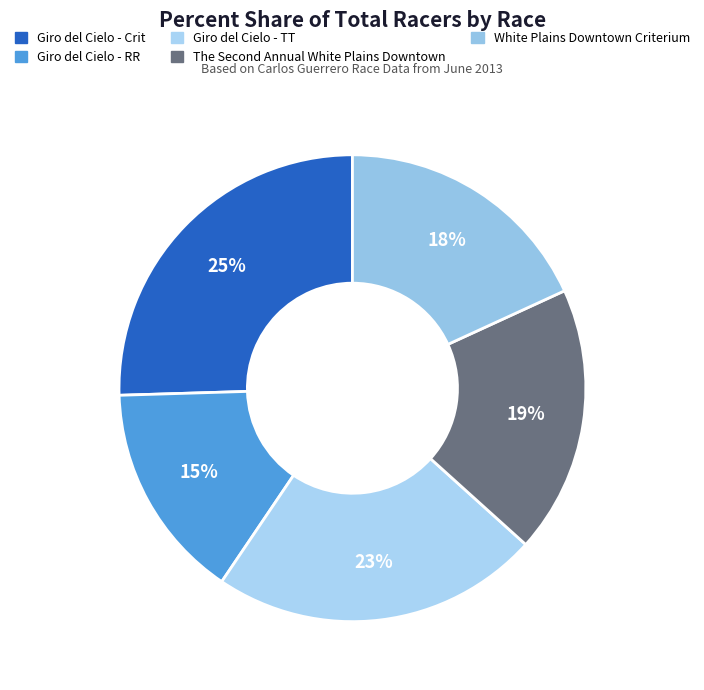

How many segments does this pie chart have?

5